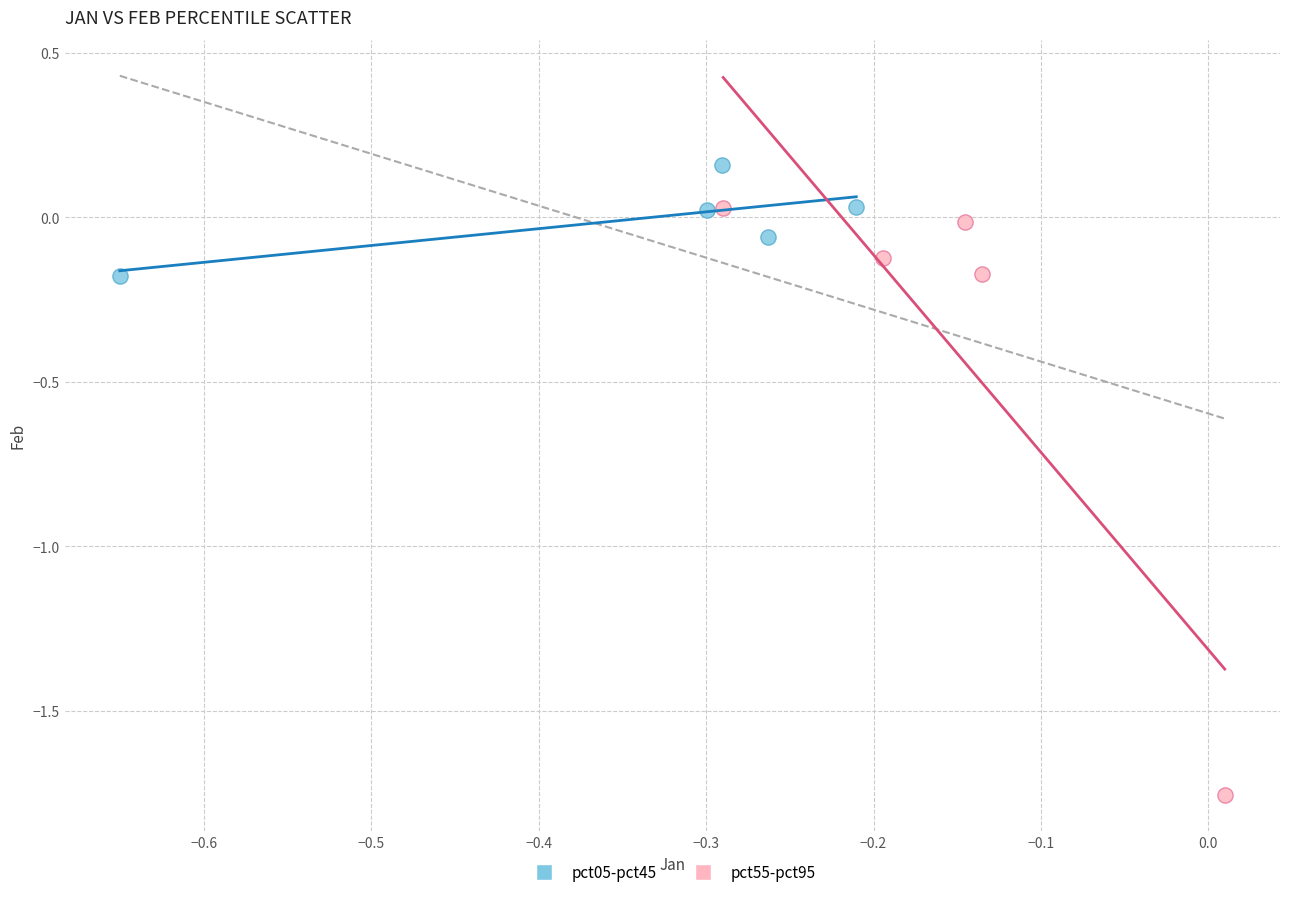

Which series has the widest spread of Y values?

pct55-pct95